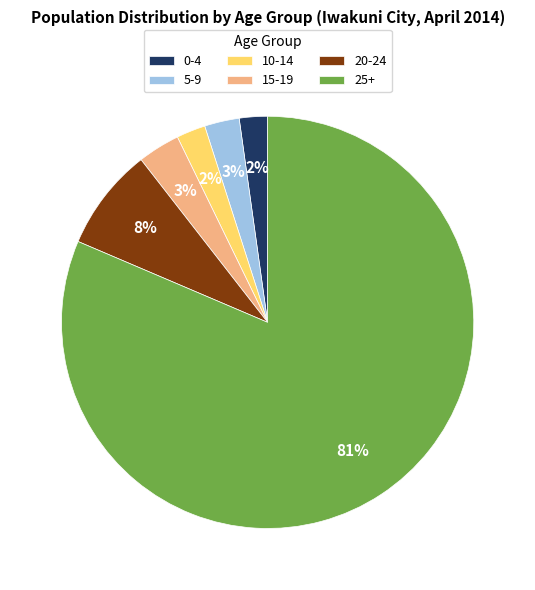

How many slices are in this pie chart?

6